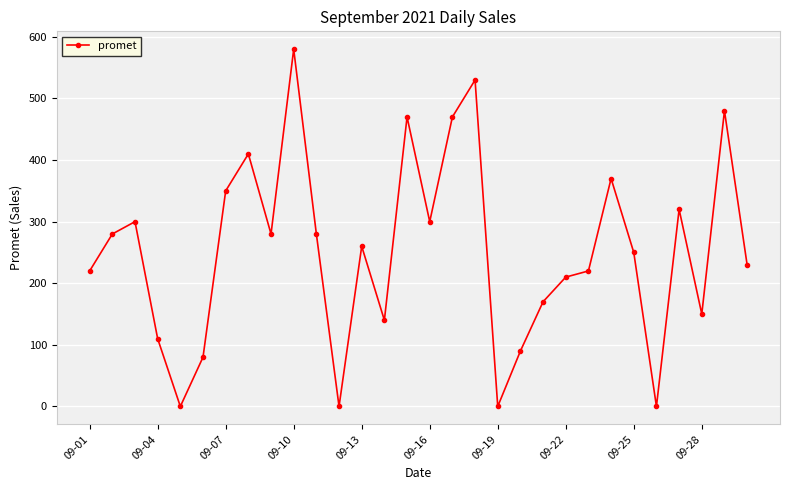

What is the sum of all values?

7550